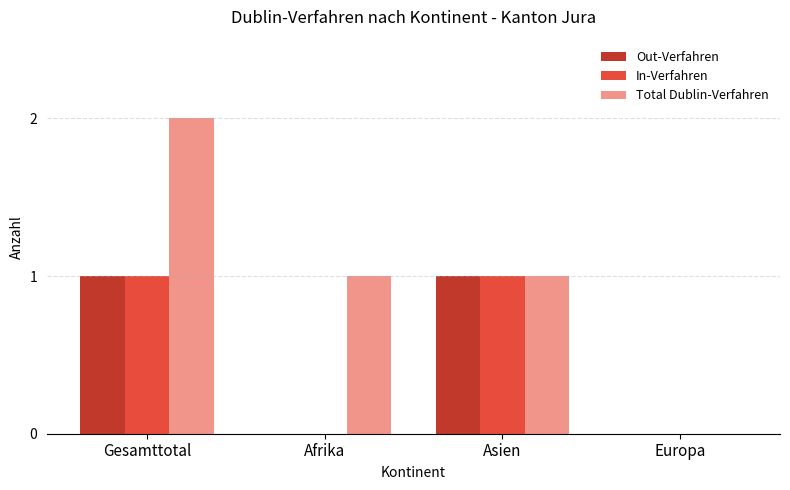

Which series has the largest total across all categories?

Total Dublin-Verfahren